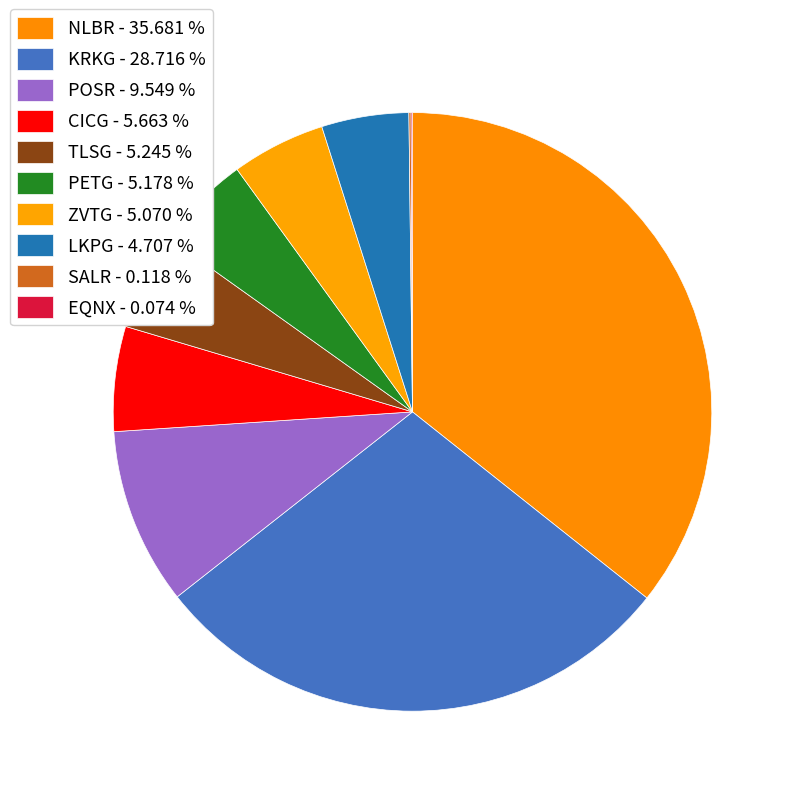

Rank the categories by value from highest to lowest.

NLBR, KRKG, POSR, CICG, TLSG, PETG, ZVTG, LKPG, SALR, EQNX